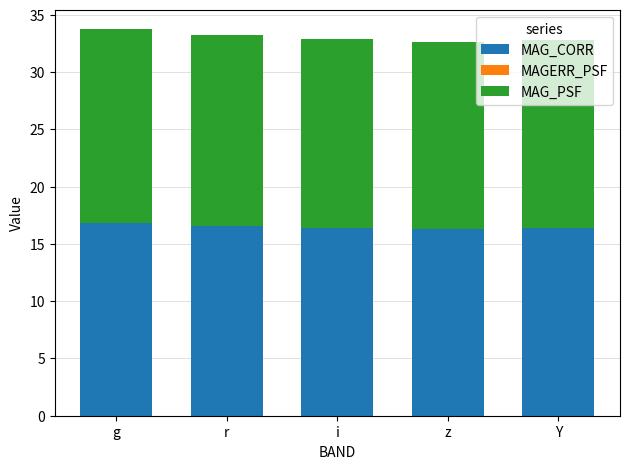

True or false: MAG_CORR has a value of 16.4 at Y.

True